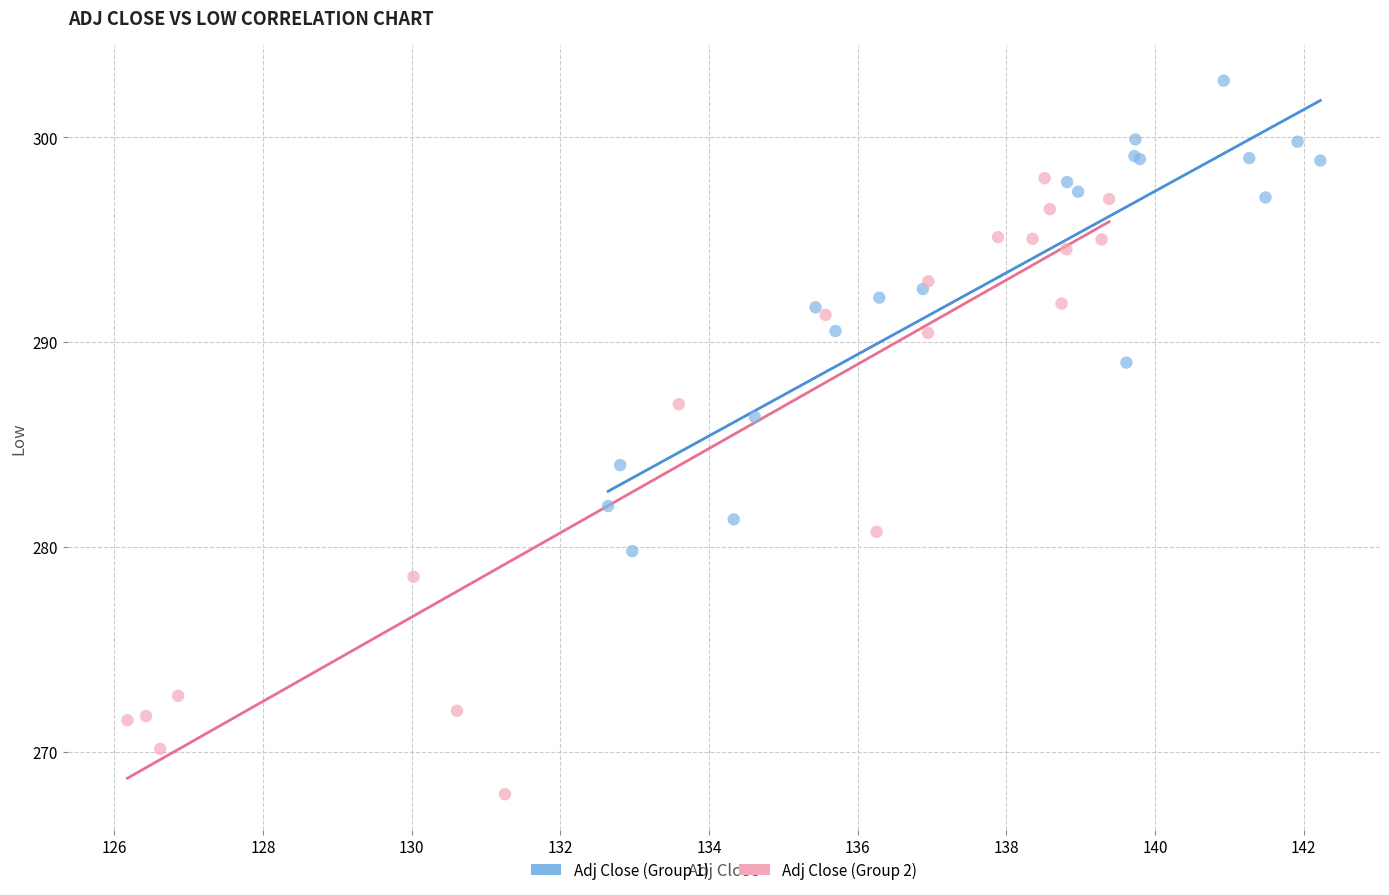

What are all the series names shown in the legend?

Adj Close (Group 1), Adj Close (Group 2)